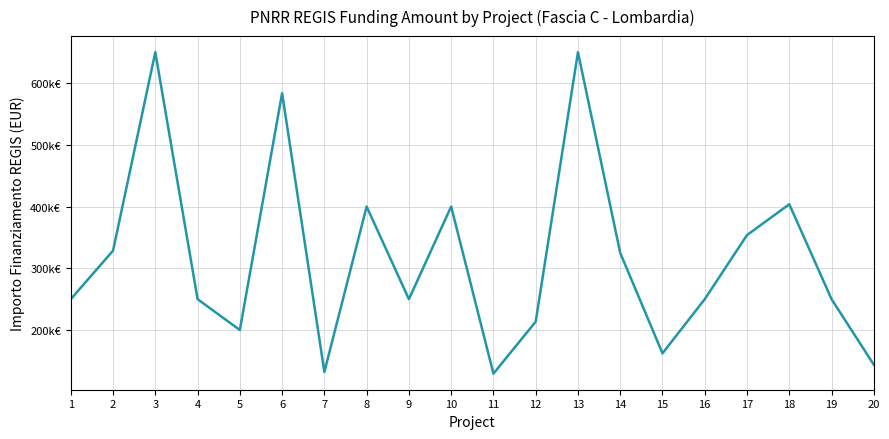

Rank the categories by value from lowest to highest.

11, 7, 20, 15, 5, 12, 1, 4, 9, 16, 19, 14, 2, 17, 8, 10, 18, 6, 3, 13